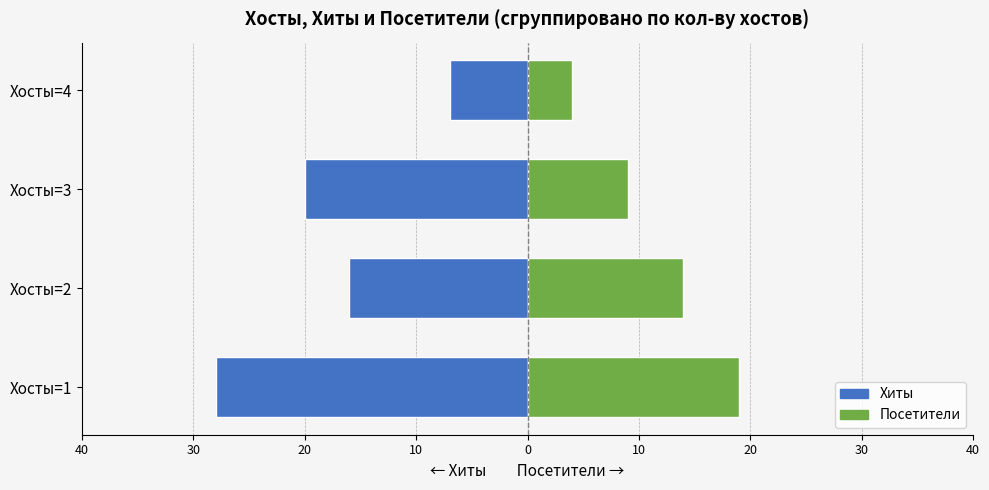

Which has a higher value, Хосты=4 or Хосты=2?

Хосты=4